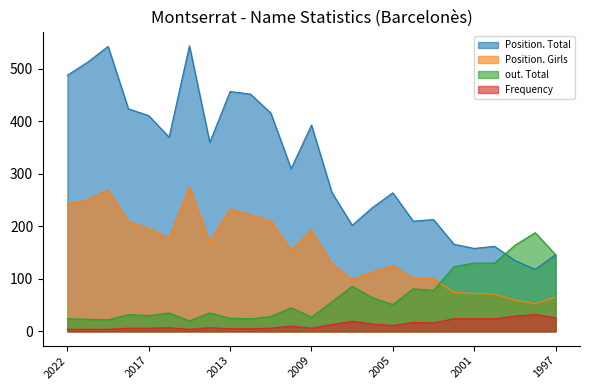

The out. Total series shows 130 at 2000. True or false?

True